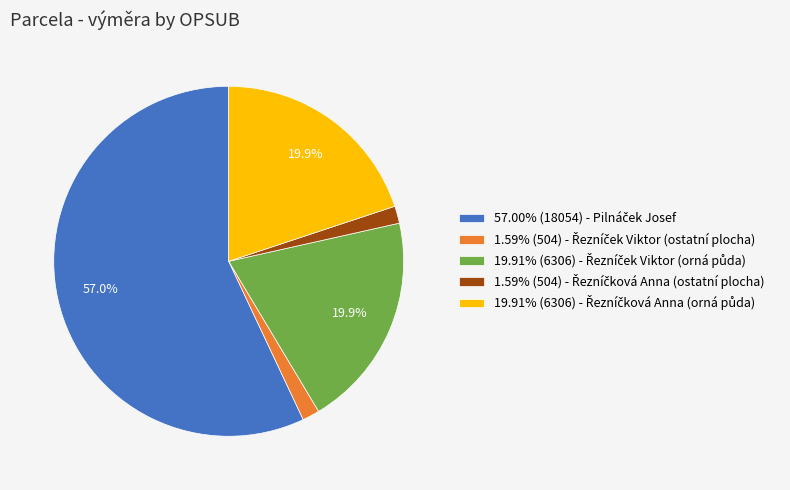

Is there any slice that represents more than half of the pie?

Yes